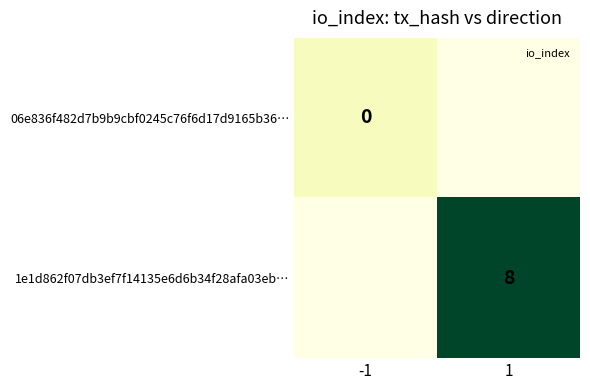

The 1e1d862f07db3ef7f14135e6d6b34f28afa03eb… series shows 8 at 1. True or false?

True